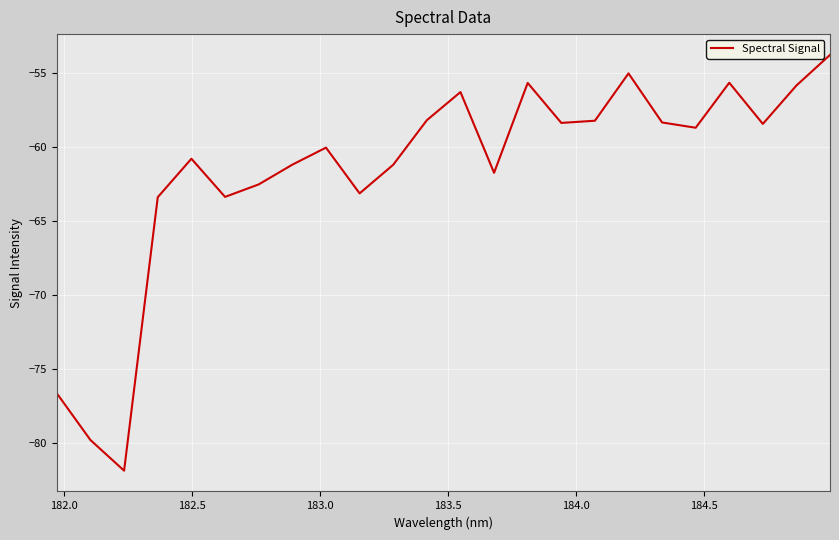

How many series are shown in this chart?

1